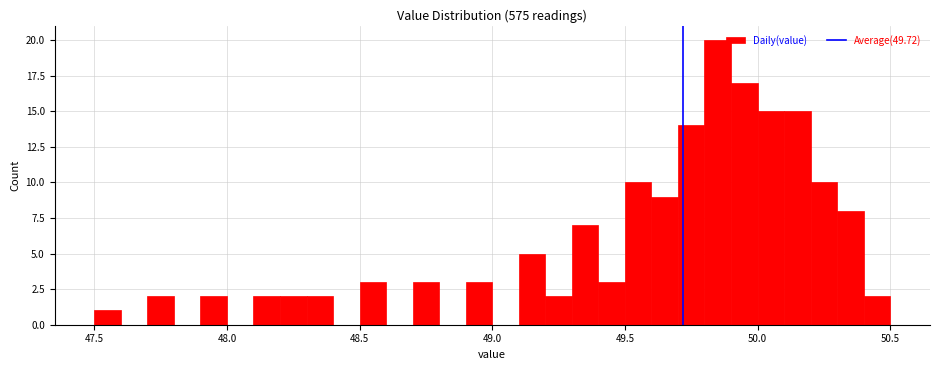

Read against the x-axis, roughly where is the centre of the tallest bar?

49.85